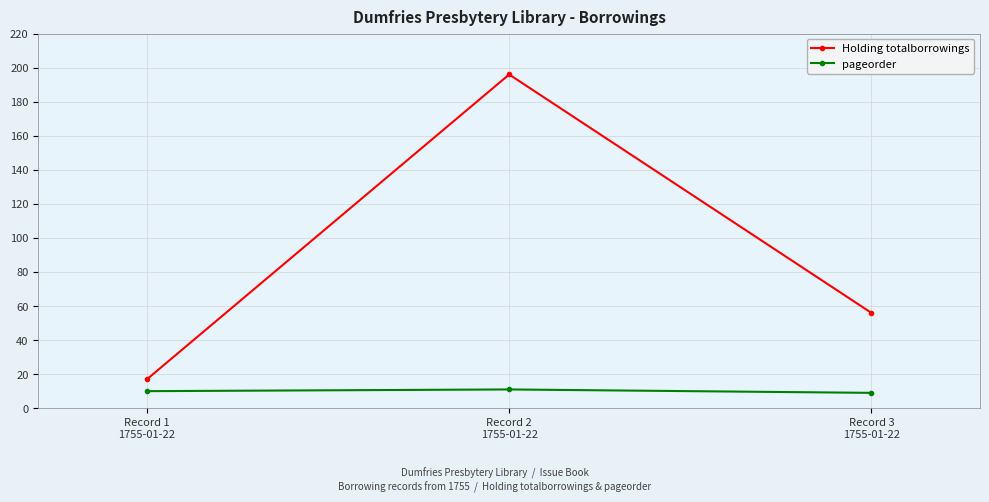

Reading left to right, transcribe all the data shown in this chart.

Holding totalborrowings: Record 1
1755-01-22=17	Record 2
1755-01-22=196	Record 3
1755-01-22=56
pageorder: Record 1
1755-01-22=10	Record 2
1755-01-22=11	Record 3
1755-01-22=9